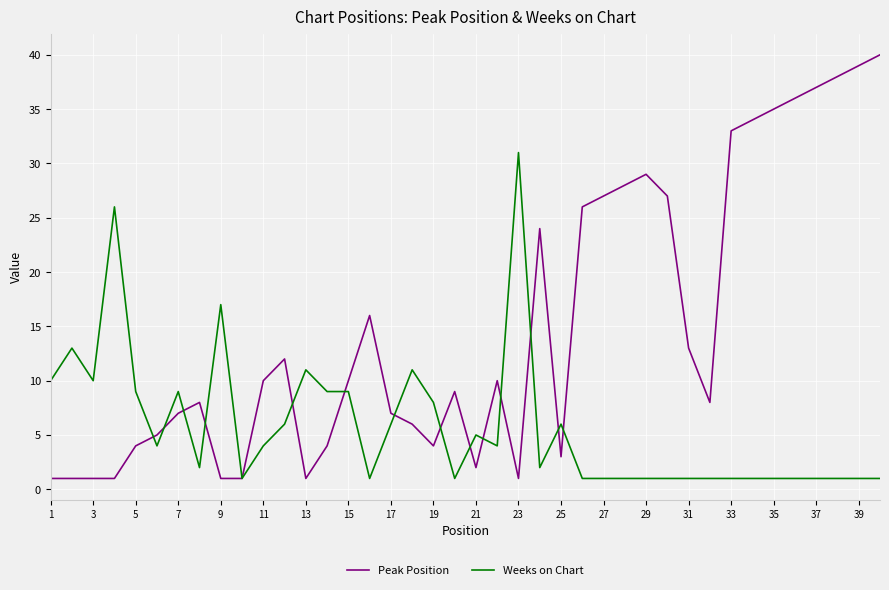

List the series in order of their overall mean, lowest first.

Weeks on Chart, Peak Position